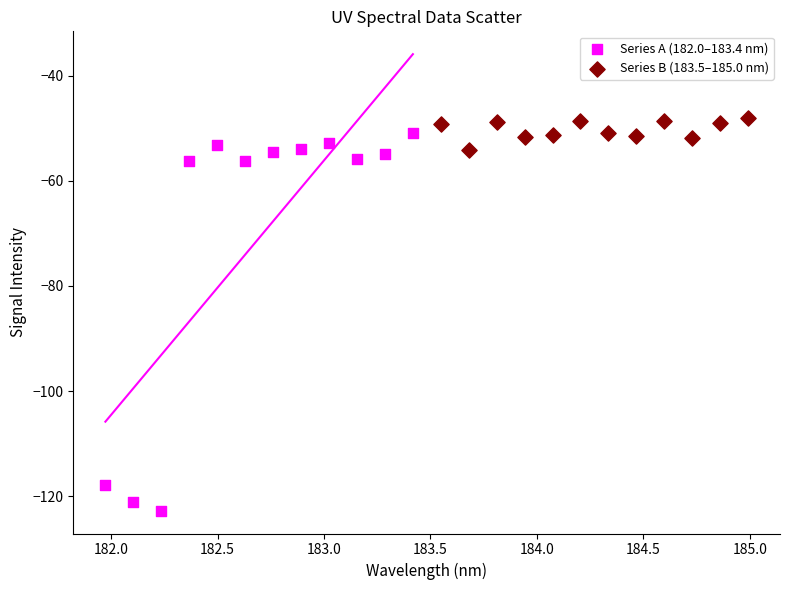

Which series has the widest spread of Y values?

Series A (182.0–183.4 nm)